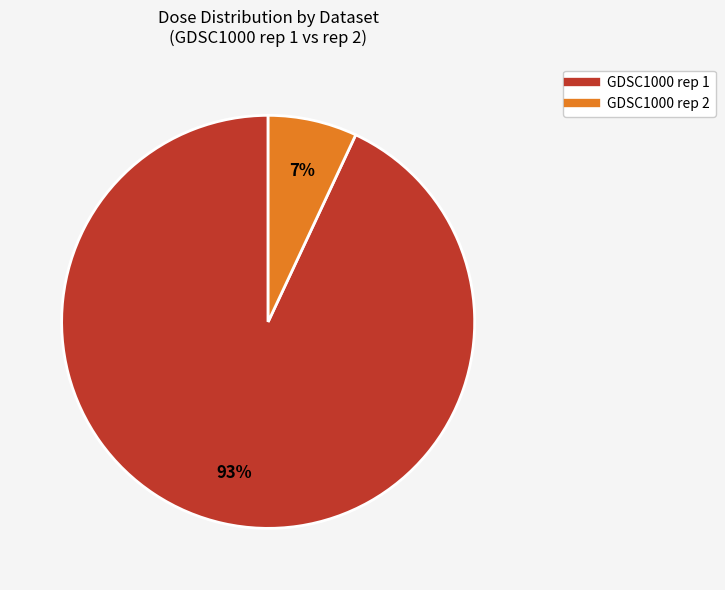

To the nearest percent, what is the difference between the largest and smallest slice percentages?

86%